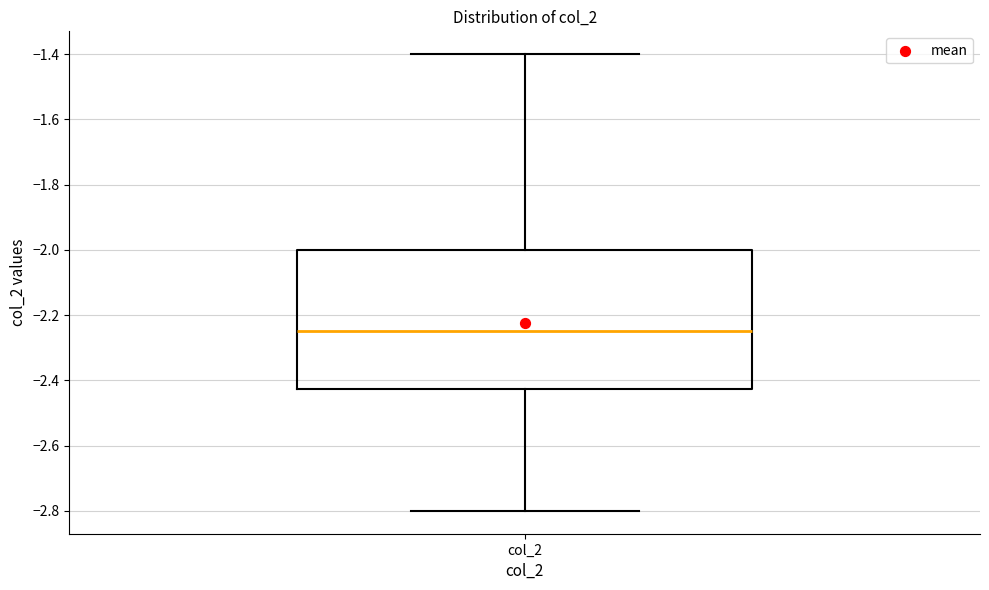

Where is the lower edge of the box for col_2 on the y-axis? The values are not printed on the chart, so give them approximately, as read against the axis.

-2.42